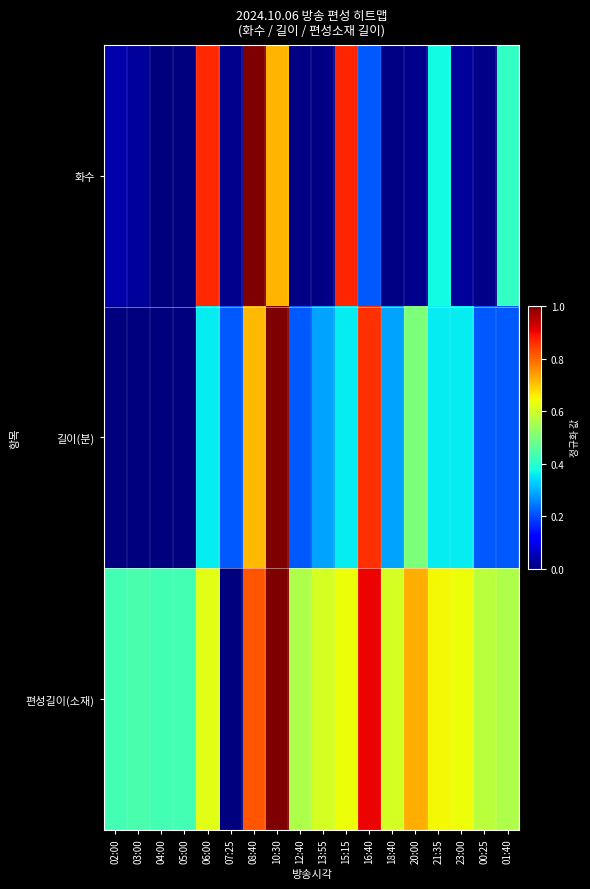

Between 13:55 and 16:40, which is larger?

16:40